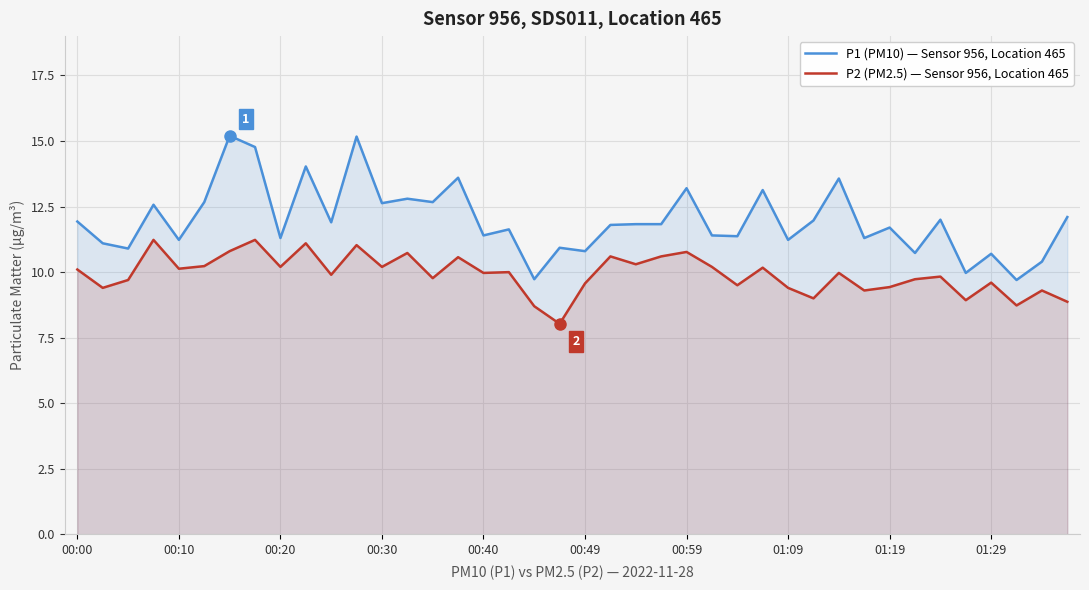

How many lines are shown in the chart?

2